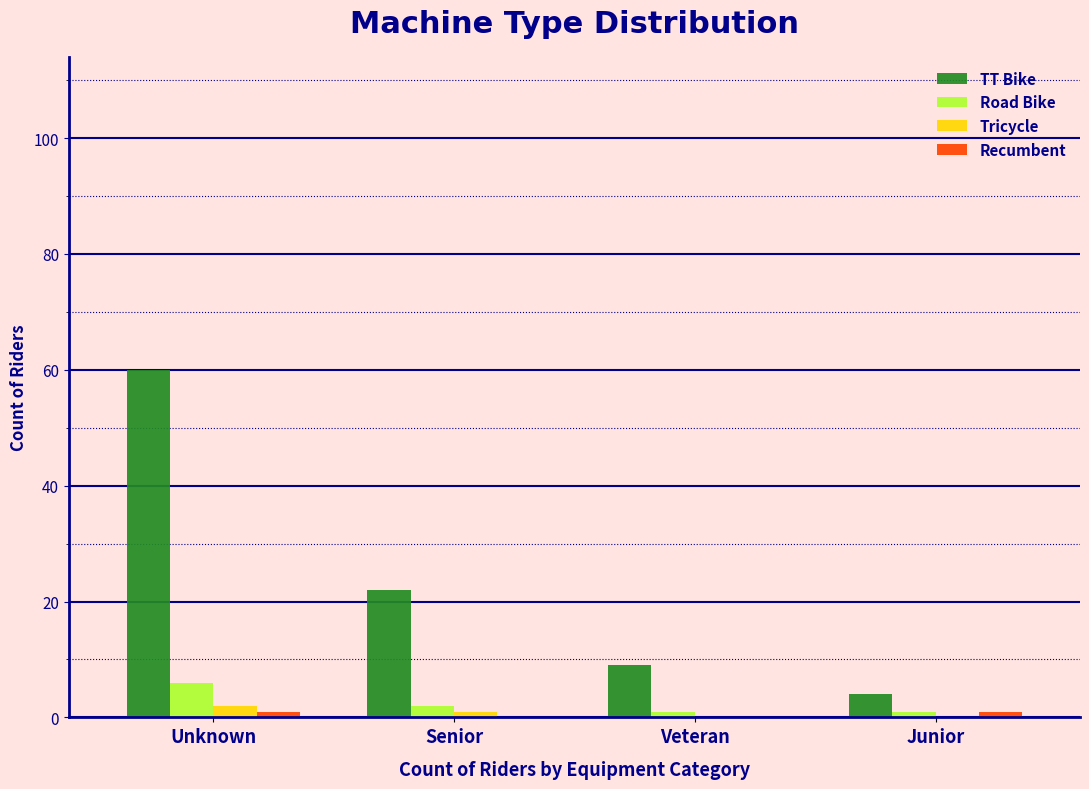

What is the sum of all Tricycle values?

3